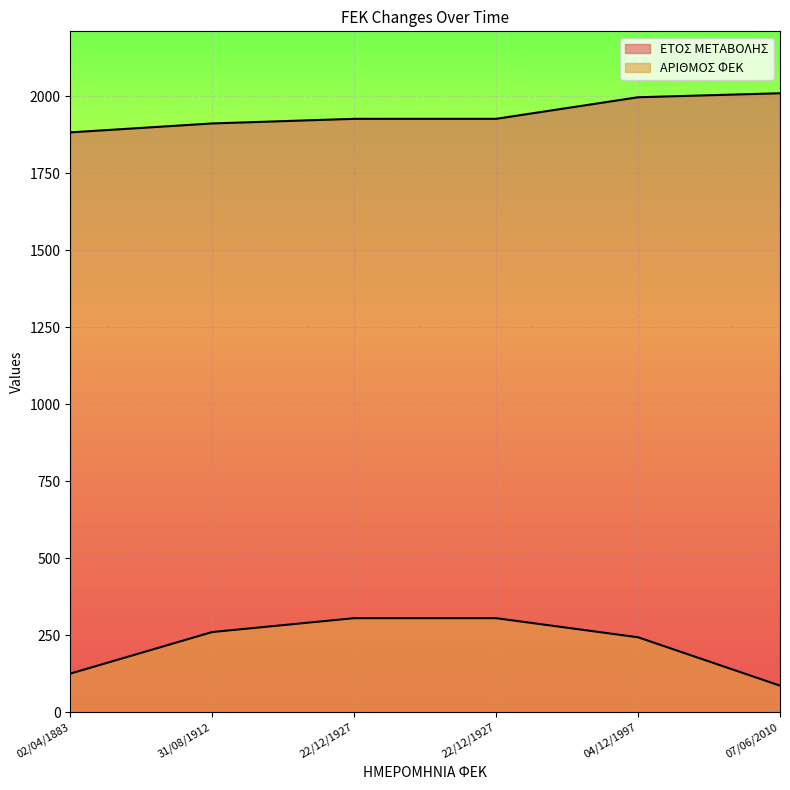

How many values in the ΕΤΟΣ ΜΕΤΑΒΟΛΗΣ series are below 1927?

2